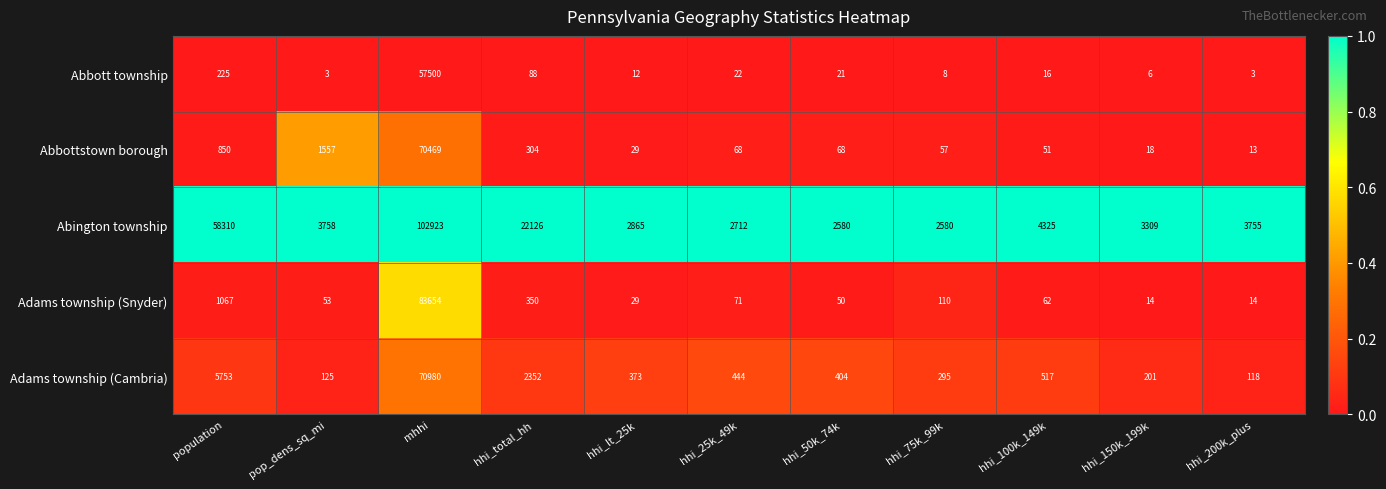

Which series changed the most between hhi_lt_25k and hhi_150k_199k?

Abington township